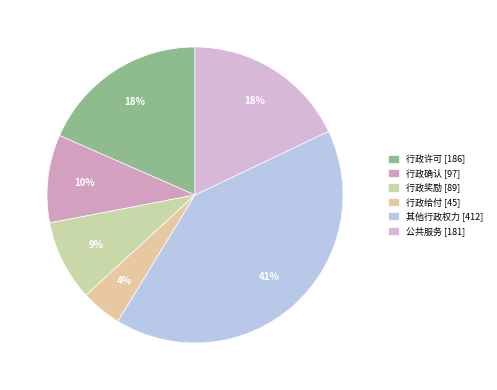

What is the smallest slice in the pie chart?

行政给付